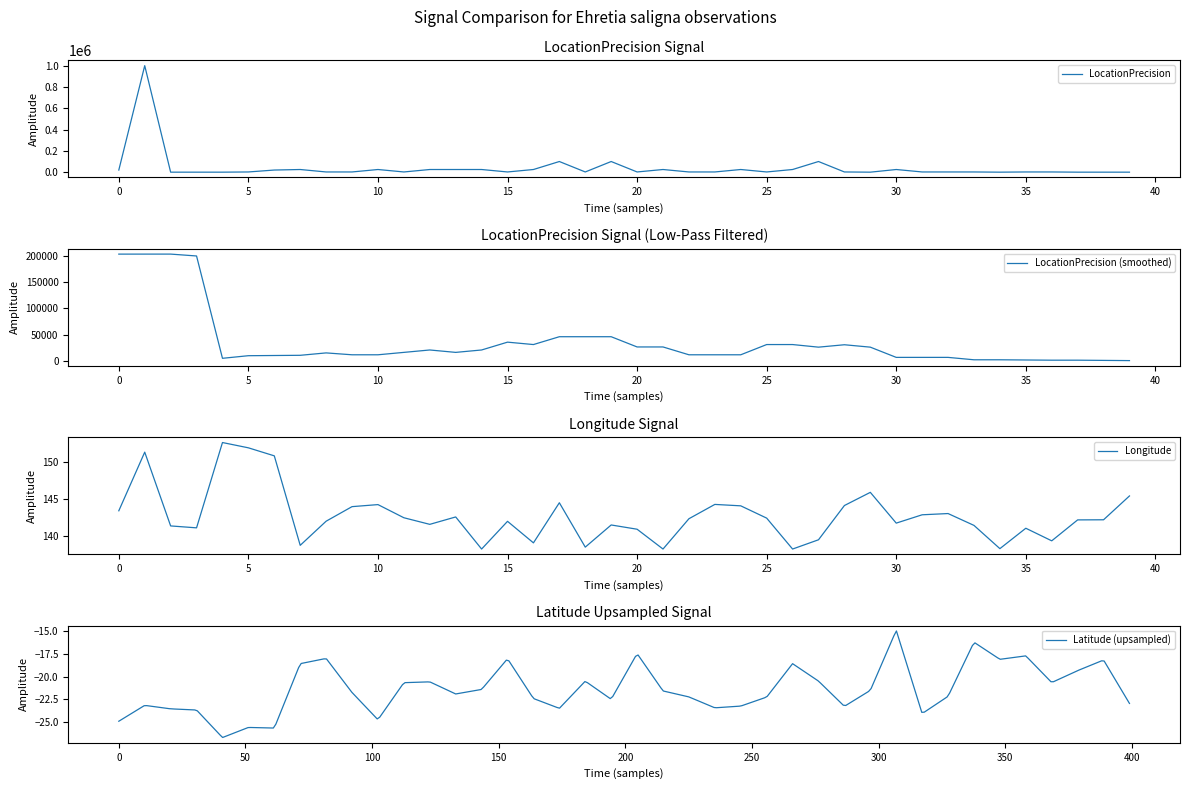

Count the number of categories in the chart.

40